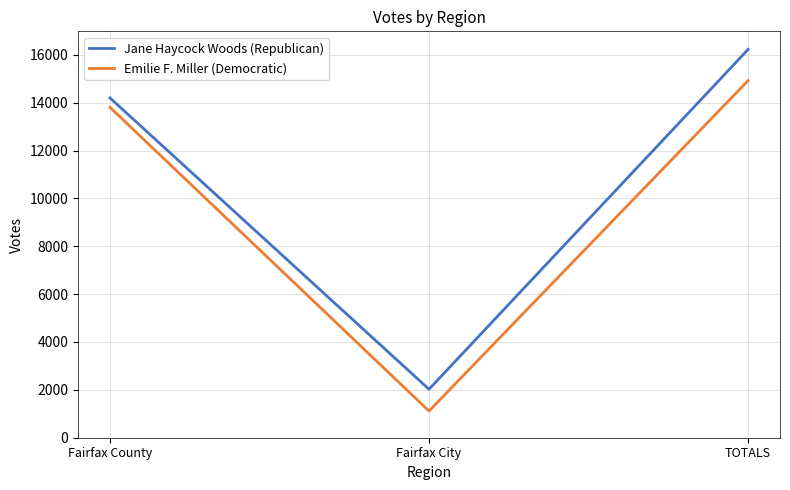

What are all the series names shown in the legend?

Jane Haycock Woods (Republican), Emilie F. Miller (Democratic)